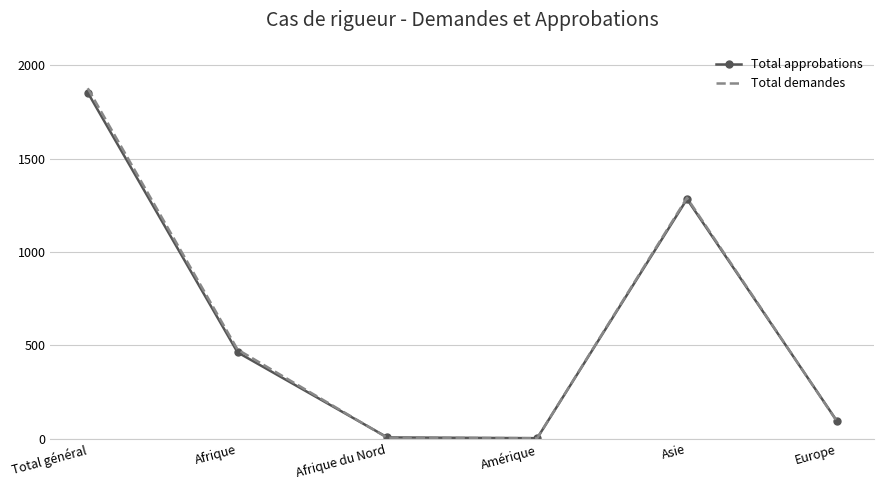

At which category is the sum across all series the highest?

Total général